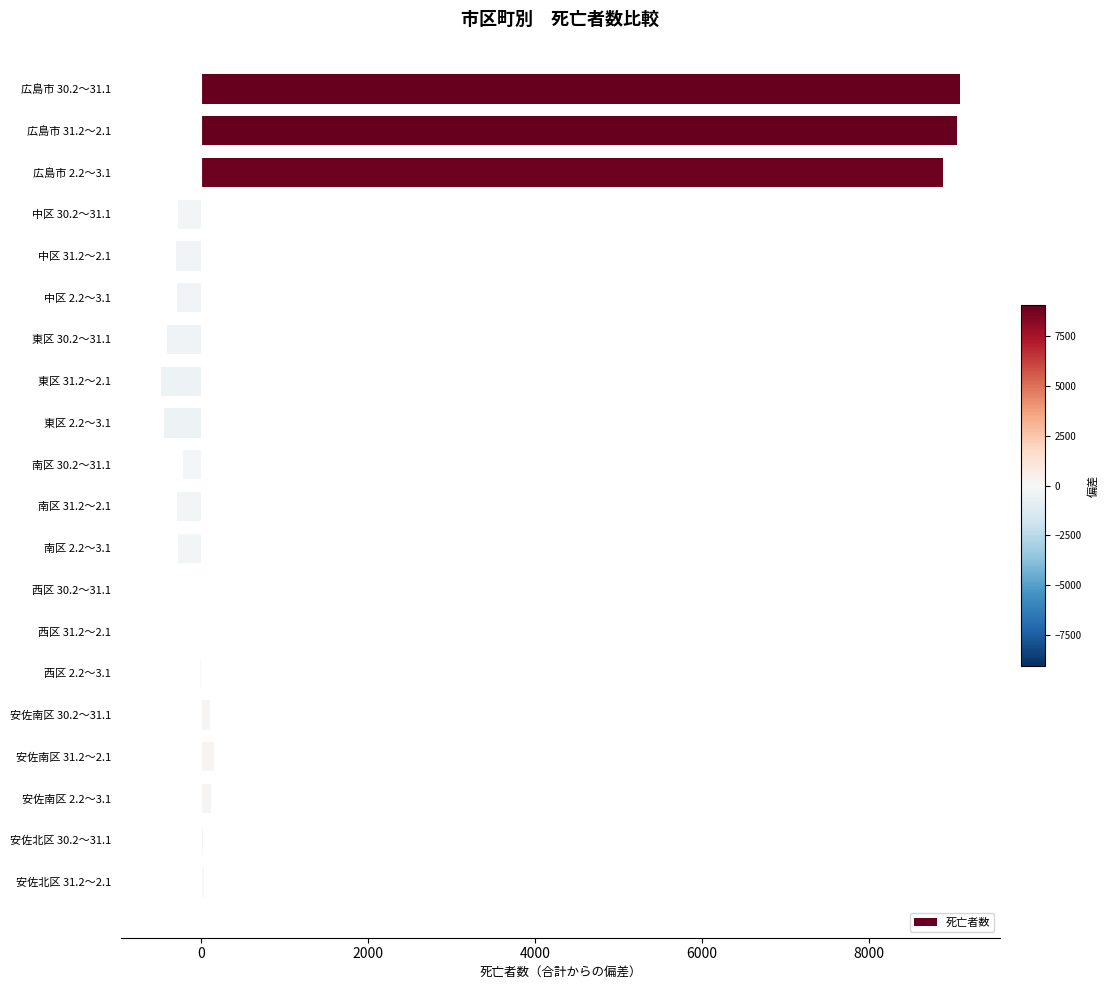

Where is the data nearest to the value 4304?

安佐南区 31.2～2.1